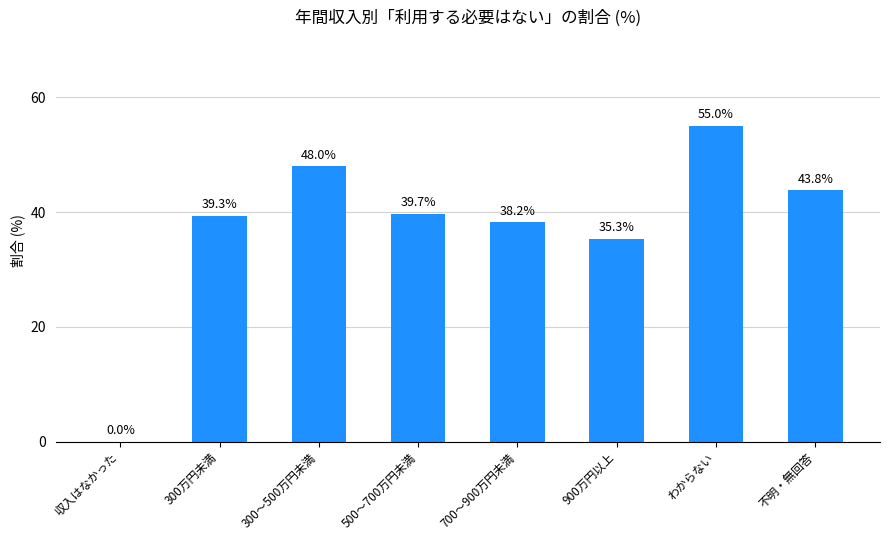

What is the greatest value displayed?

55.0